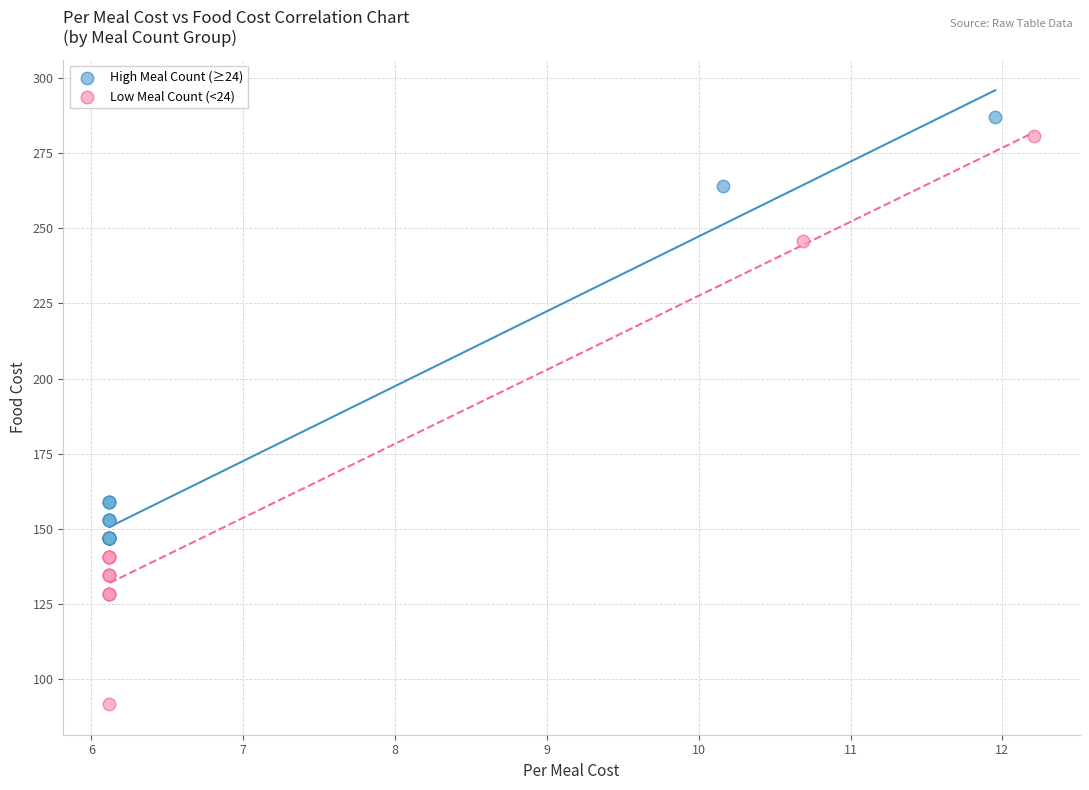

Which series has the widest spread of Y values?

Low Meal Count (<24)